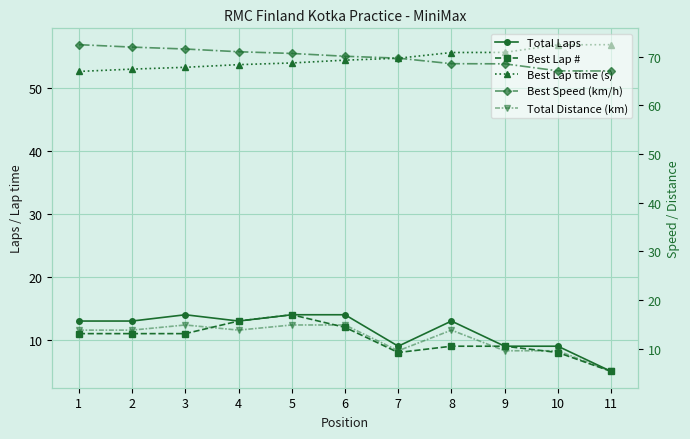

What is the sum of the Total Distance (km) values at 3 and 7?

24.4